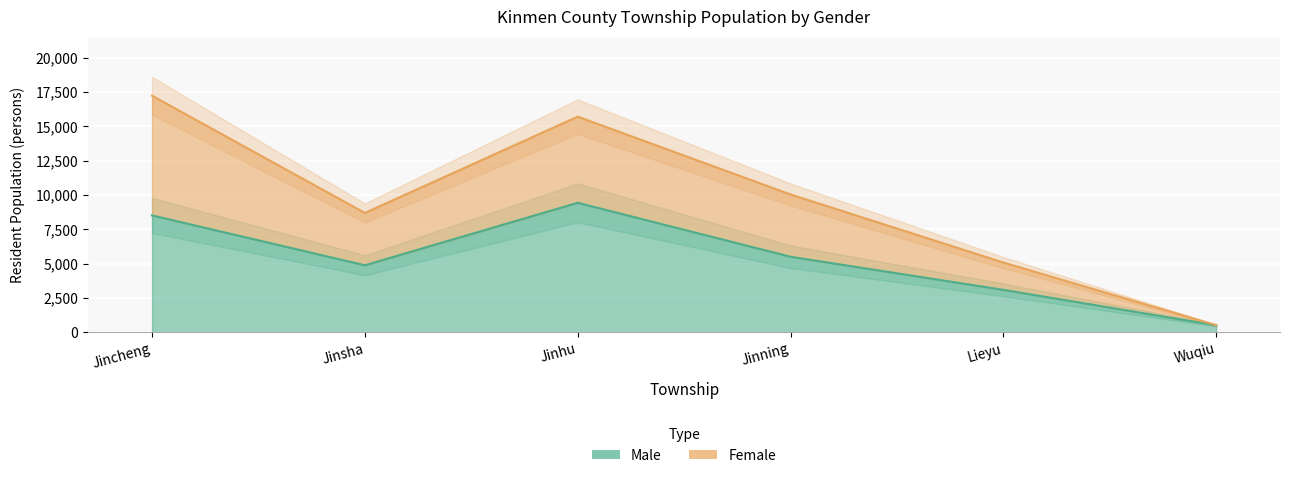

What is the sum of all Female values?

57221